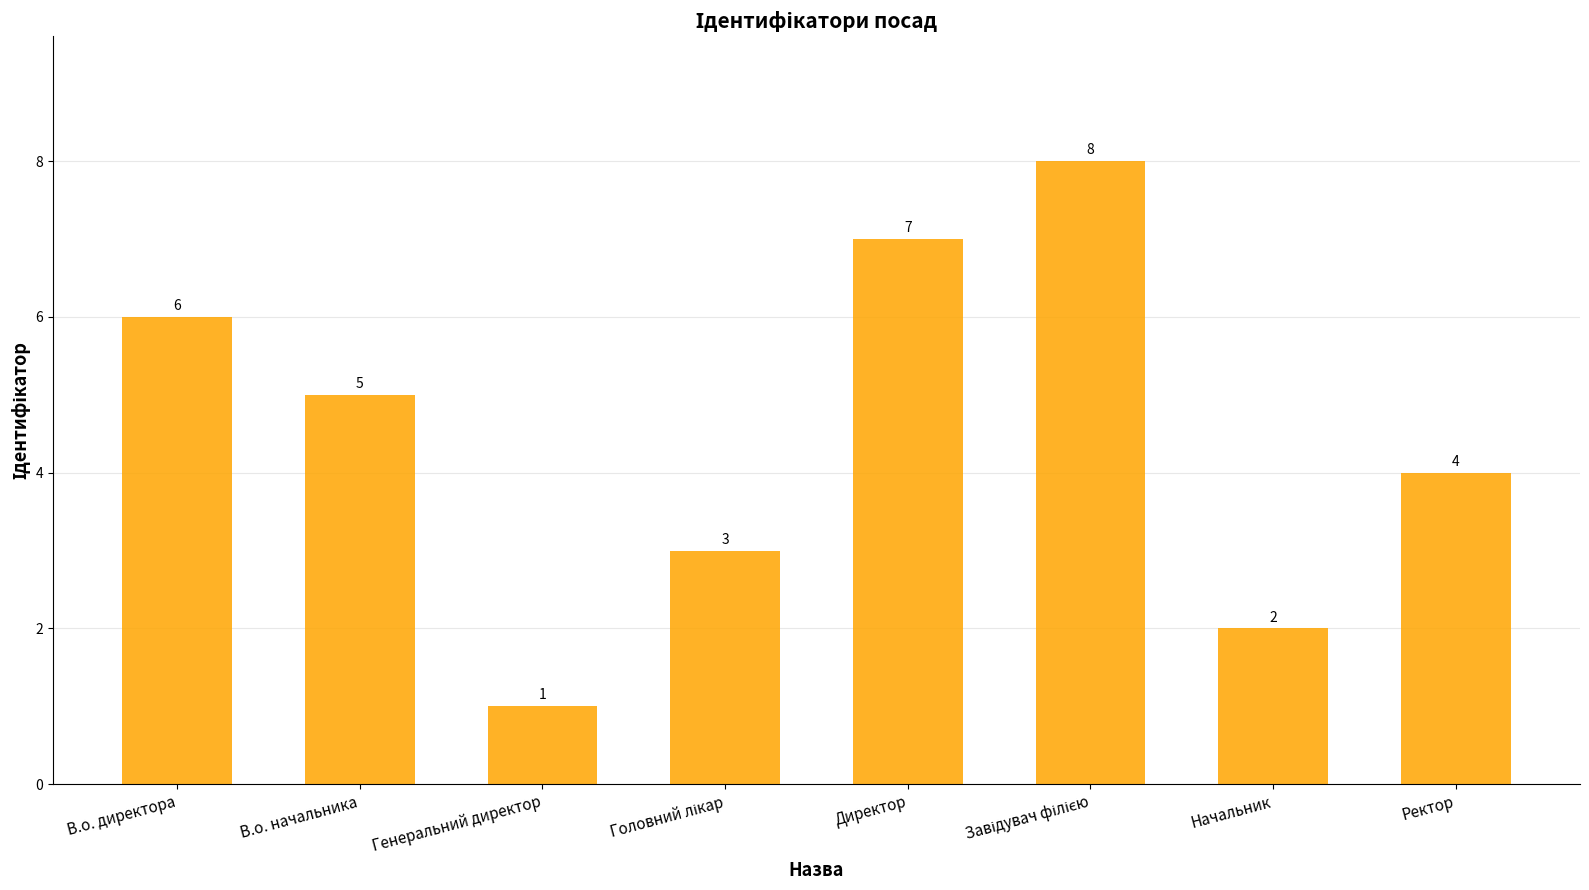

Is it true that the value at В.о. начальника is 5?

True